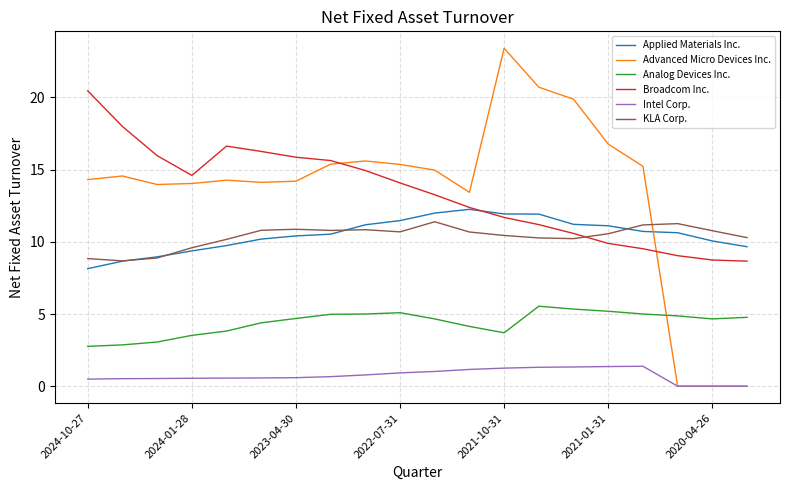

Rank the series by their maximum value, from lowest to highest.

Intel Corp., Analog Devices Inc., KLA Corp., Applied Materials Inc., Broadcom Inc., Advanced Micro Devices Inc.